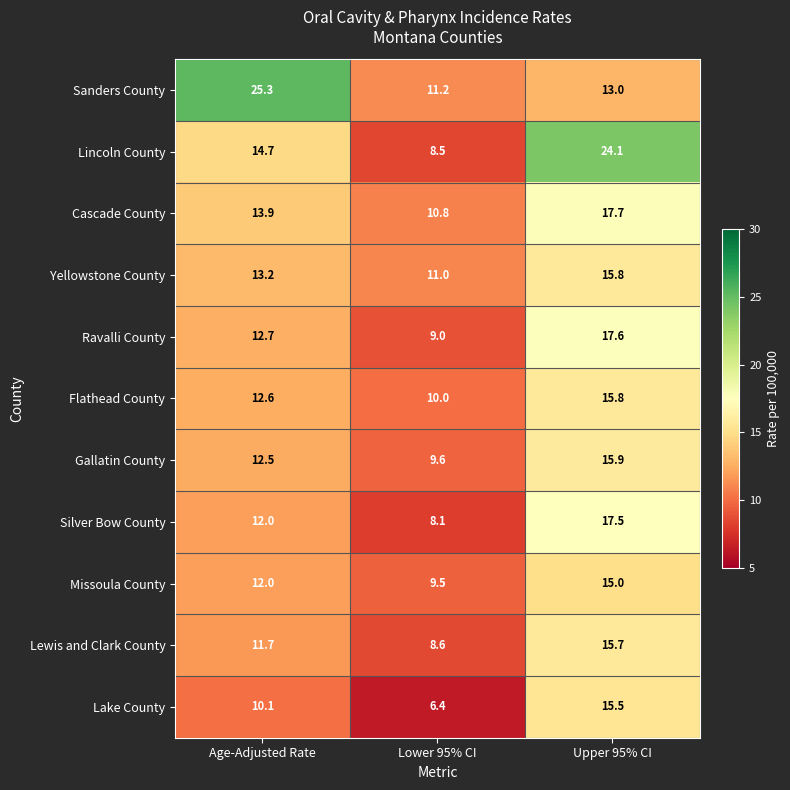

What is the average value of the Flathead County series?

12.8